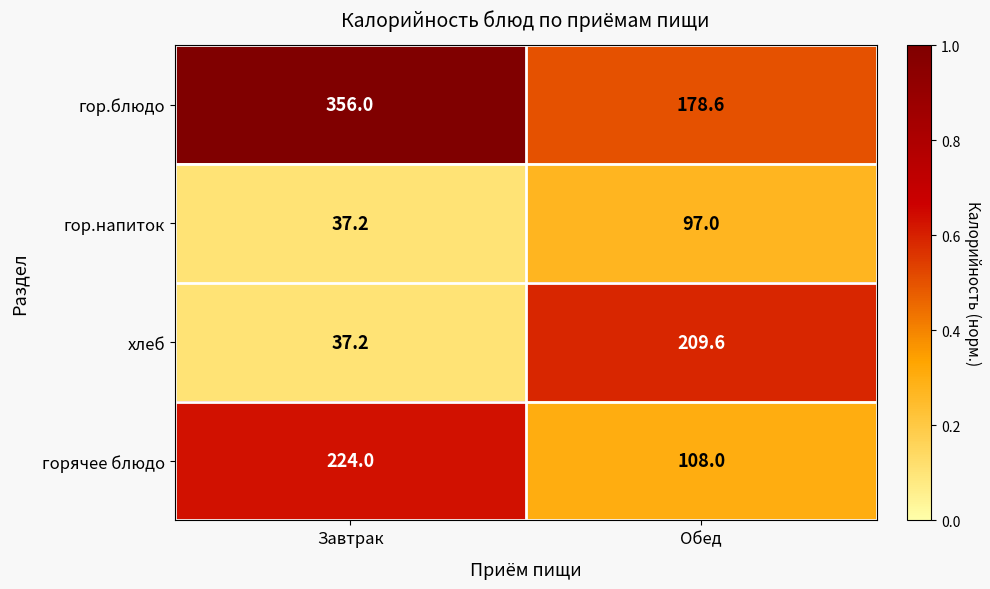

Reading right to left, transcribe all the data shown in this chart.

гор.блюдо: Обед=178.6	Завтрак=356.0
гор.напиток: Обед=97.0	Завтрак=37.2
хлеб: Обед=209.6	Завтрак=37.2
горячее блюдо: Обед=108.0	Завтрак=224.0